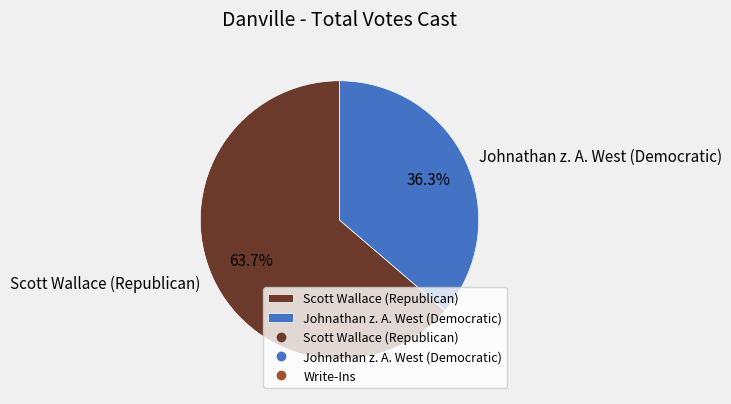

Is Johnathan z. A. West (Democratic) the majority of the pie?

No